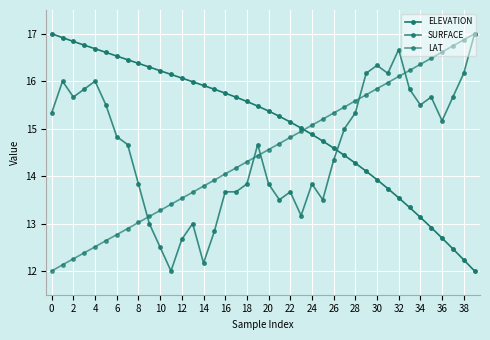

At how many categories does at least one series exceed 14?

40